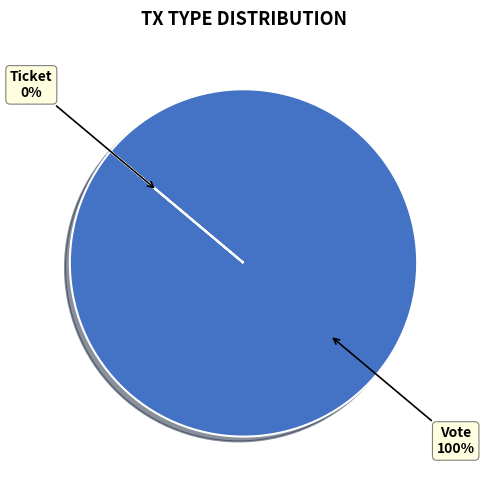

Which has a higher value, Ticket or Vote?

Vote